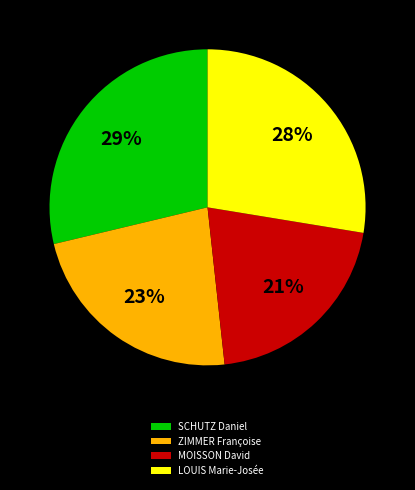

Combined, do ZIMMER Françoise and LOUIS Marie-Josée account for over 50%?

Yes